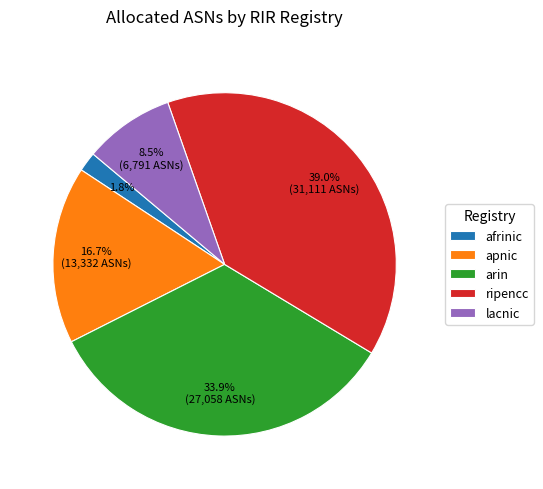

Which slice is the largest?

ripencc